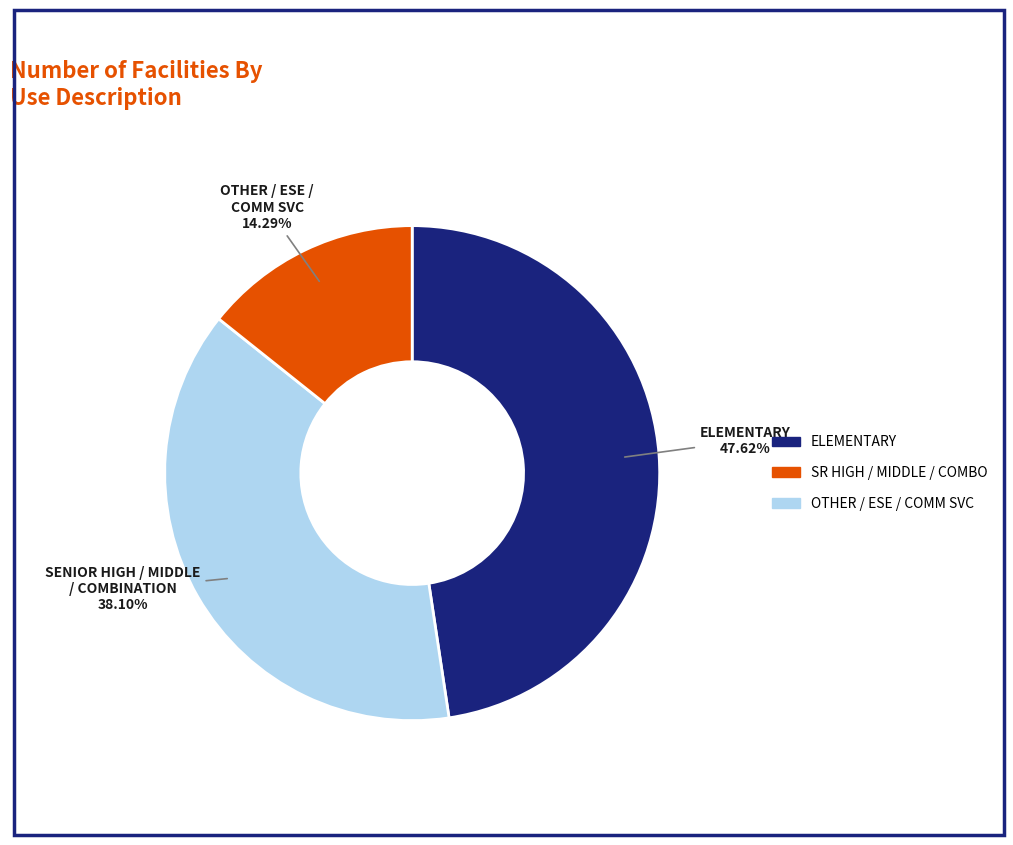

Approximately how many times larger is the value at SENIOR HIGH / MIDDLE / COMBINATION compared to ELEMENTARY?

0.8